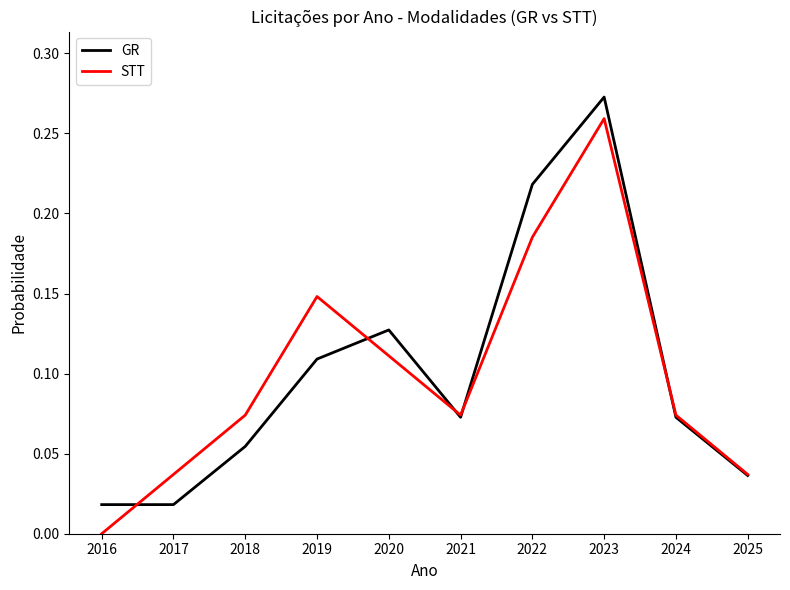

Rank the series at 2019 from highest to lowest value.

STT, GR